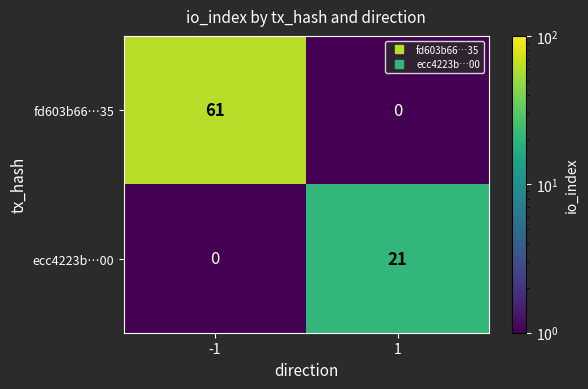

Reading left to right, transcribe all the data shown in this chart.

fd603b66…35: 61	0
ecc4223b…00: 0	21